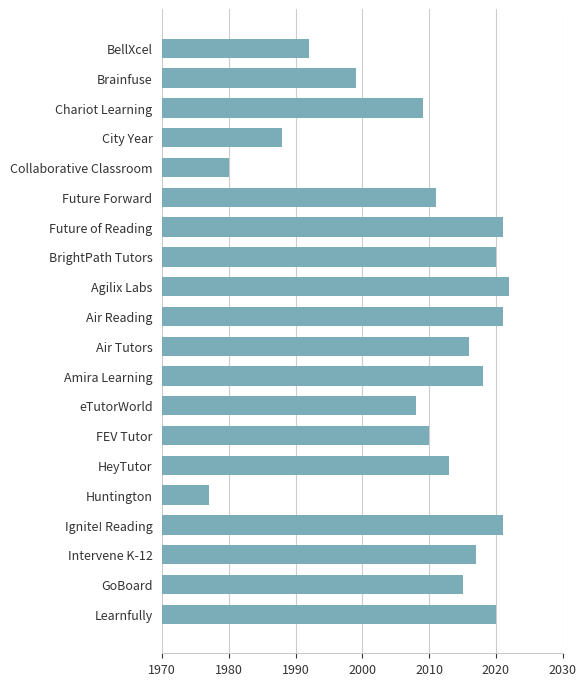

At which label is the value closest to 1999?

Brainfuse